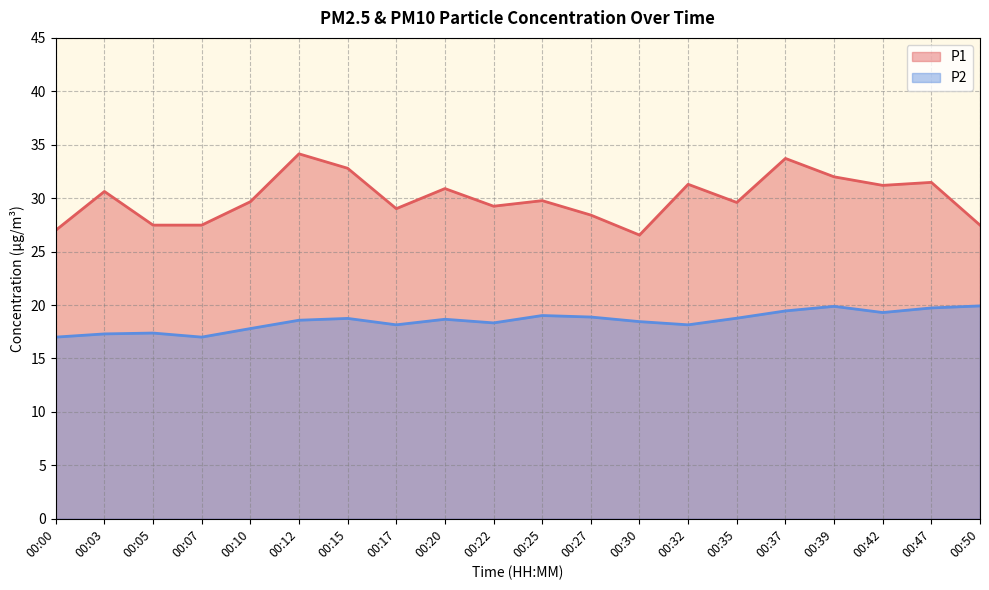

The P1 series shows 28.4 at 00:27. True or false?

True